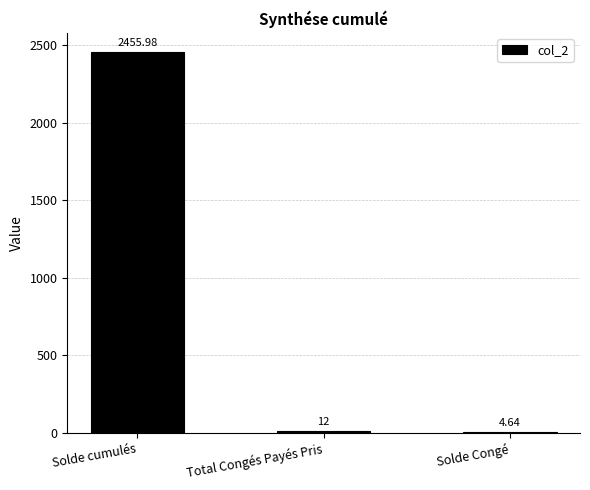

Where does the data first go above 12?

Solde cumulés